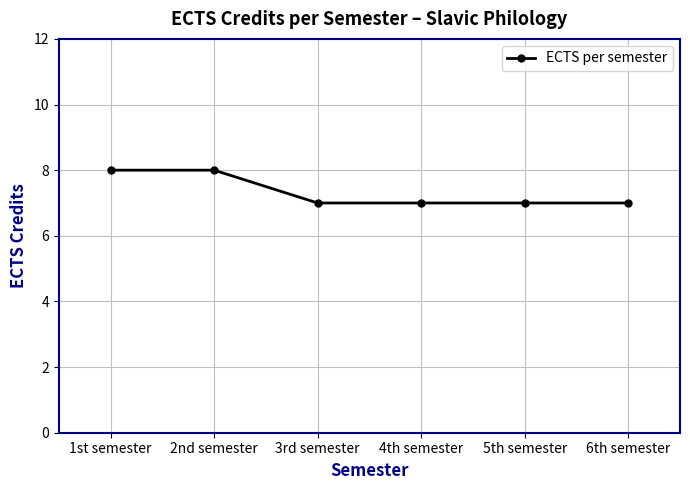

What is the difference between the maximum and minimum values?

1